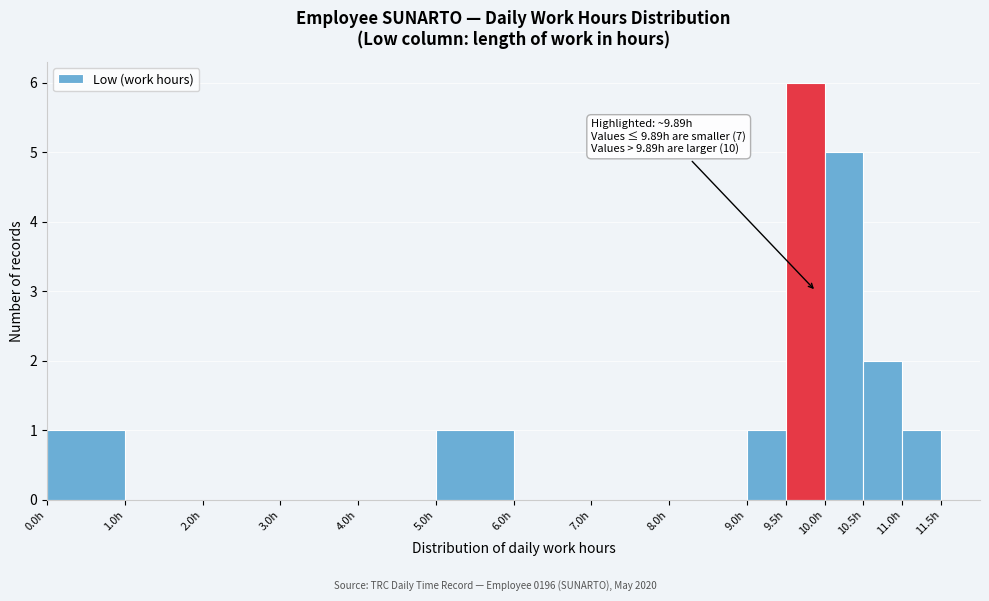

Which range on the x-axis has the tallest bar?

9.5 to 10.0